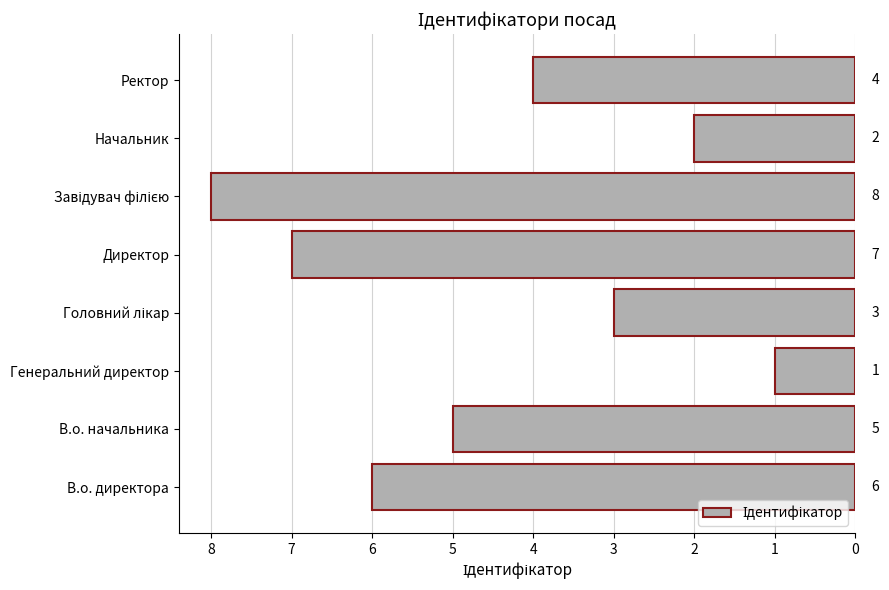

How many values are between 3 and 7?

5